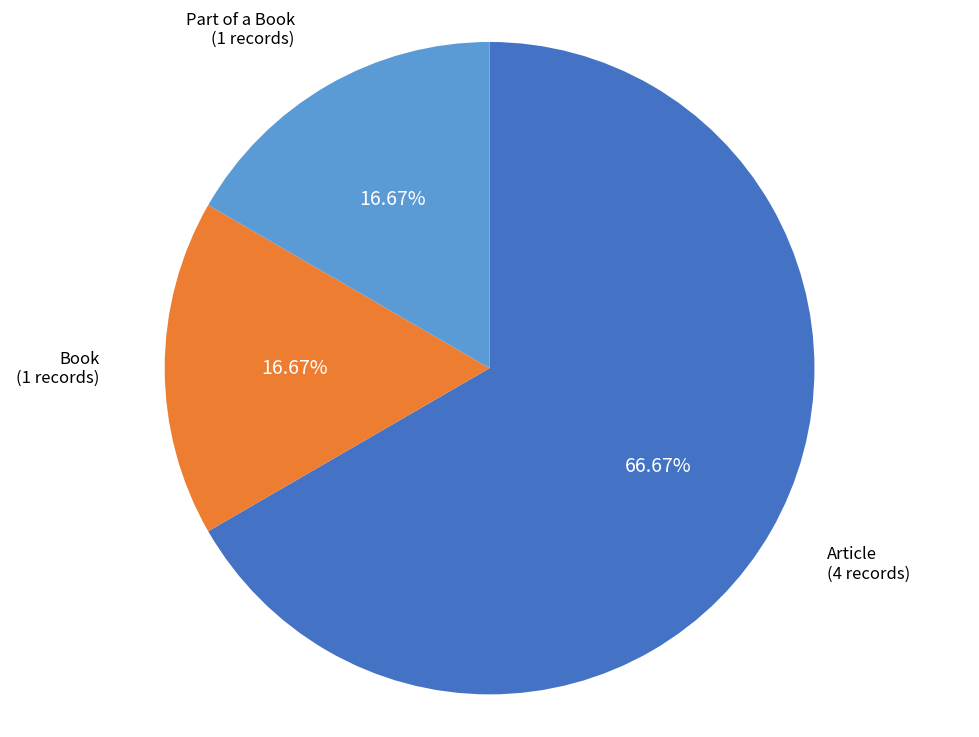

Approximately how many times larger is the value at Article compared to Book?

4.0